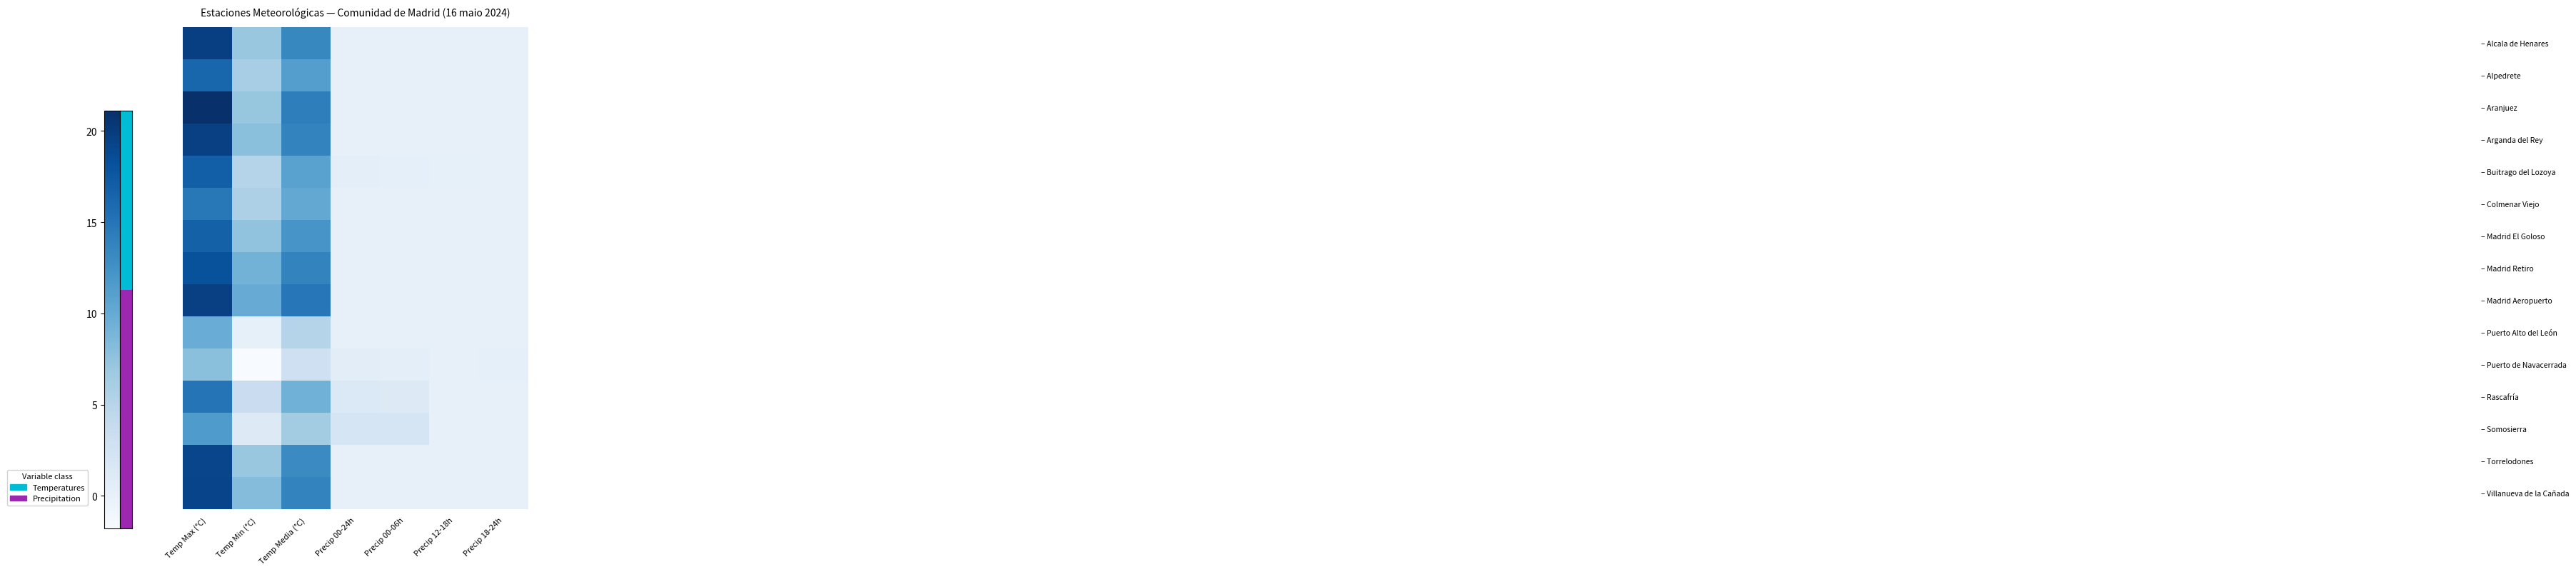

Which has a higher value, Temp Max (°C) or Precip 18-24h?

Temp Max (°C)